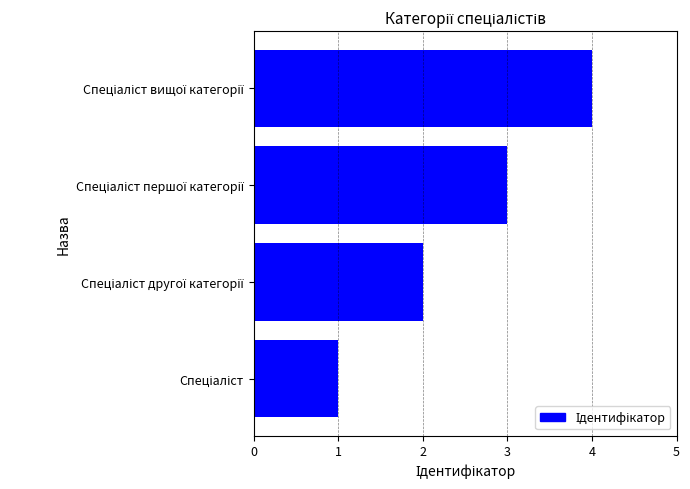

What is the difference between the maximum and second lowest values?

2